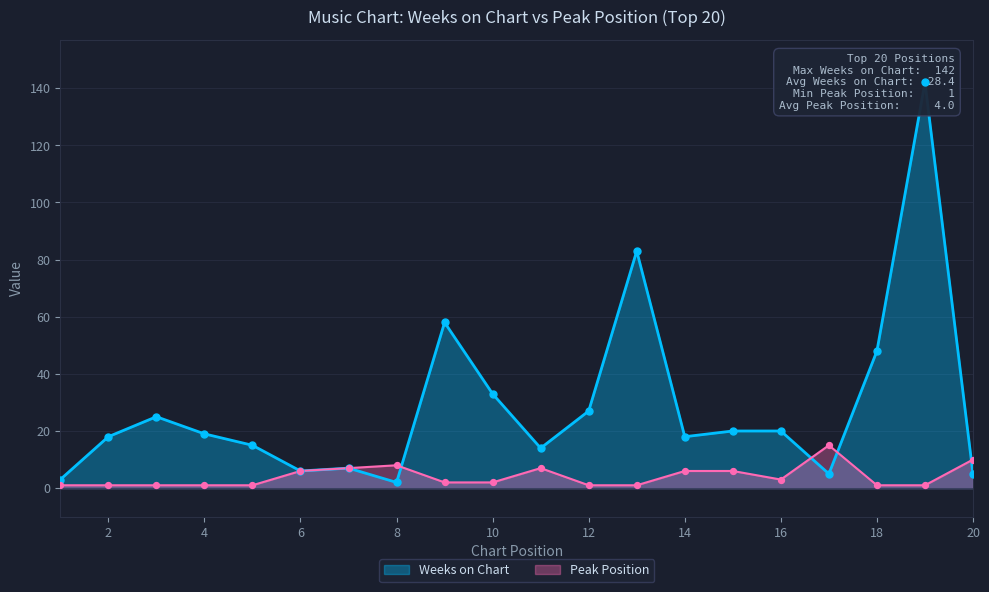

Which series has the largest Y range (max minus min)?

Weeks on Chart